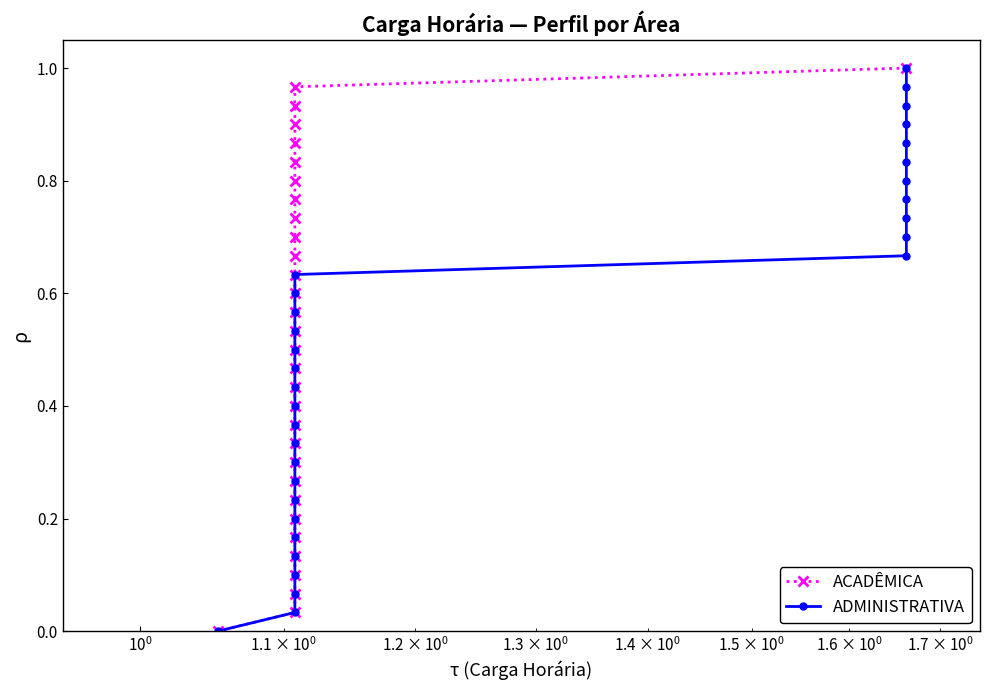

What is the value of the ADMINISTRATIVA point at the 25th from the left?

0.8